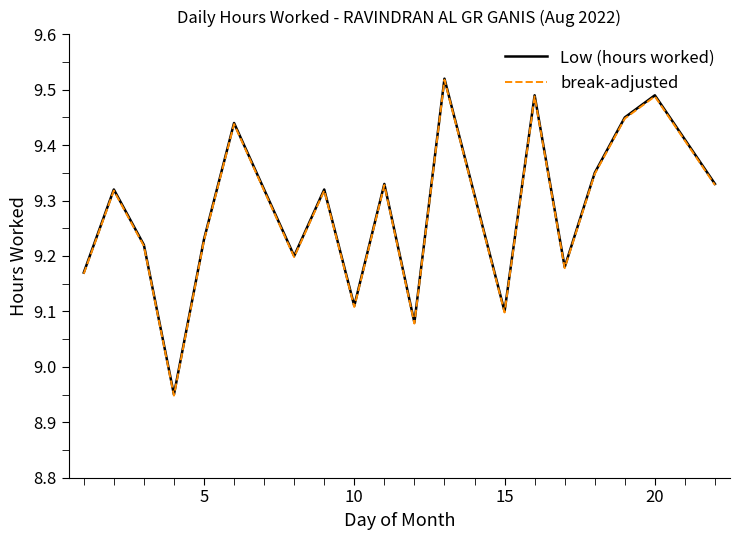

What is the value of the break-adjusted point at the 3rd from the left?

9.2